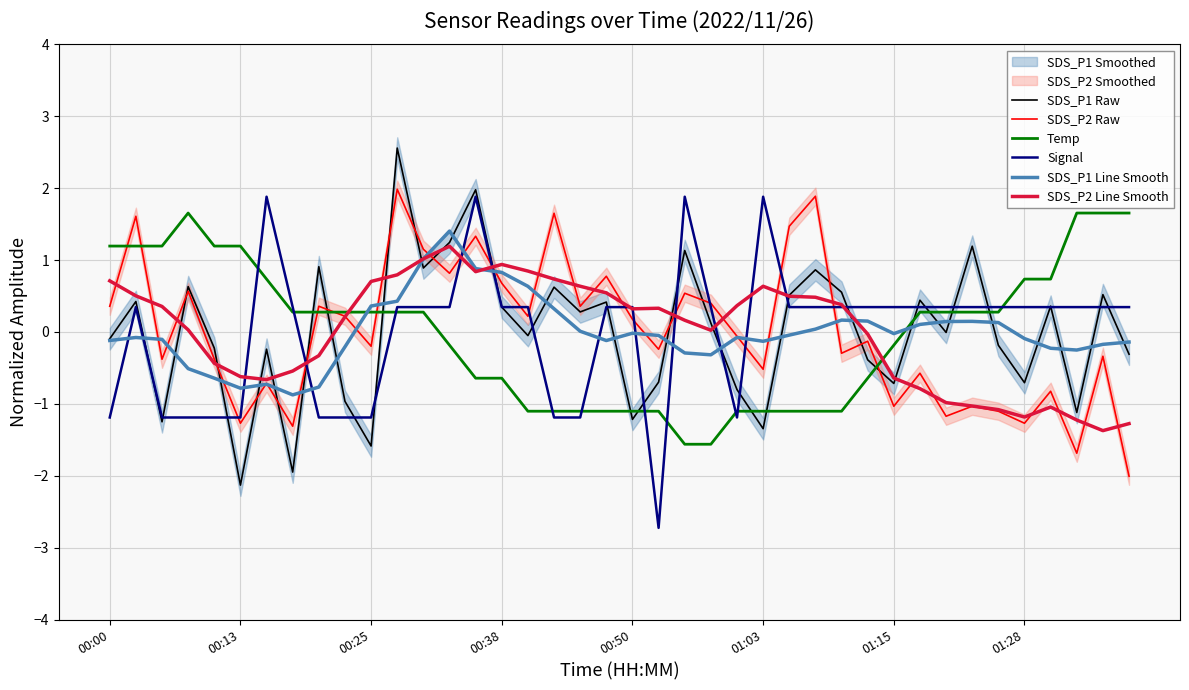

Where does the SDS_P1 Line Smooth series first go above 0?

00:25